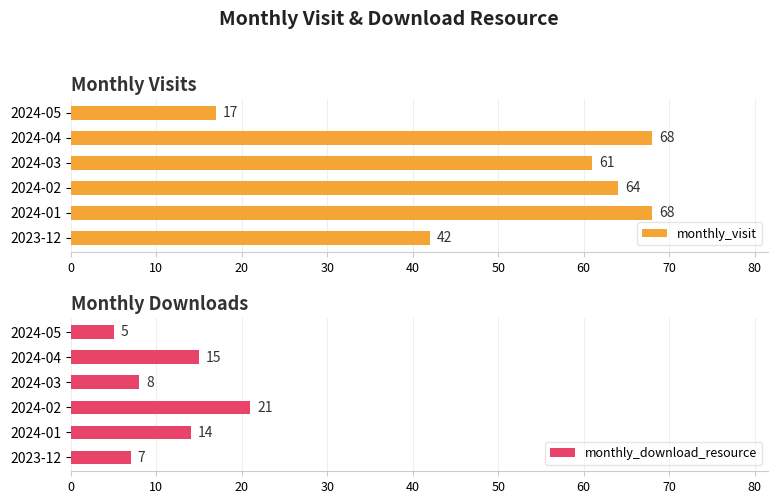

The monthly_visit series shows 64 at 2024-02. True or false?

True